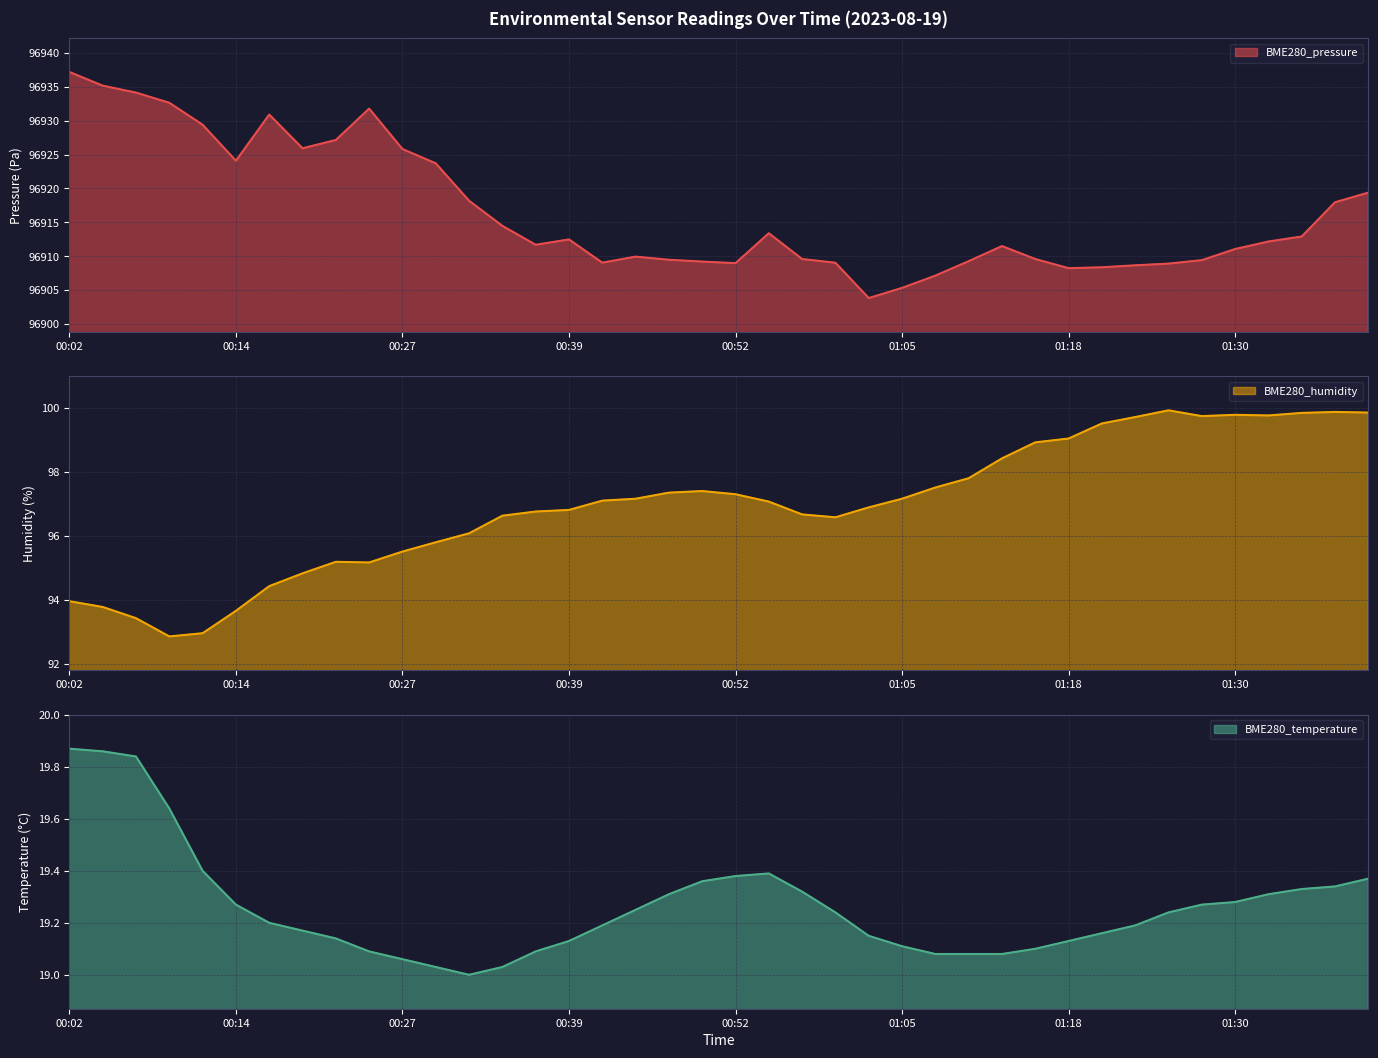

What is the sum of all BME280_temperature values?

770.5